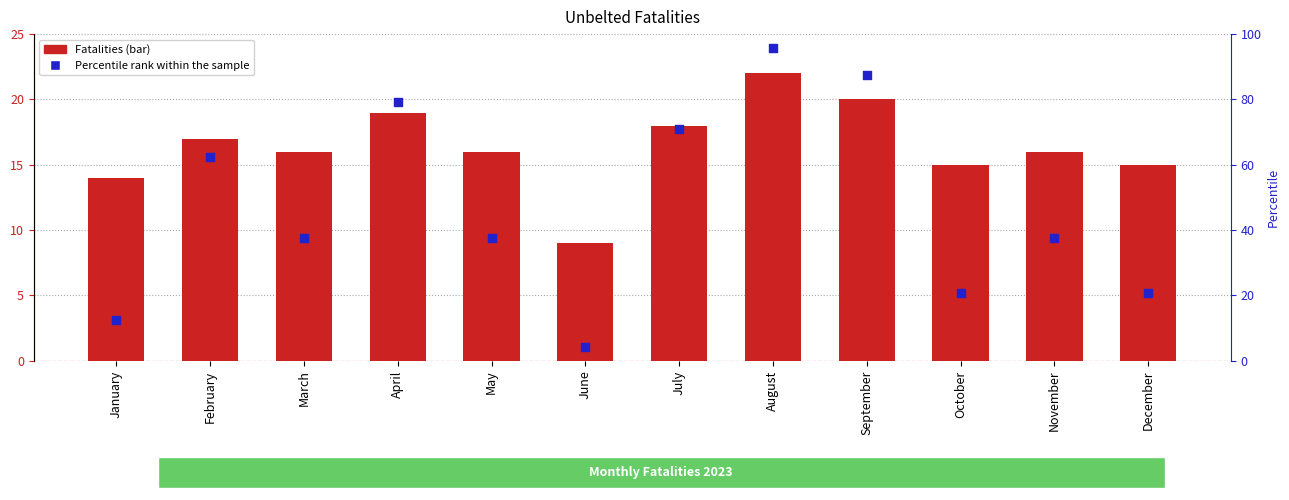

Which series has the widest spread of Y values?

Percentile rank within the sample